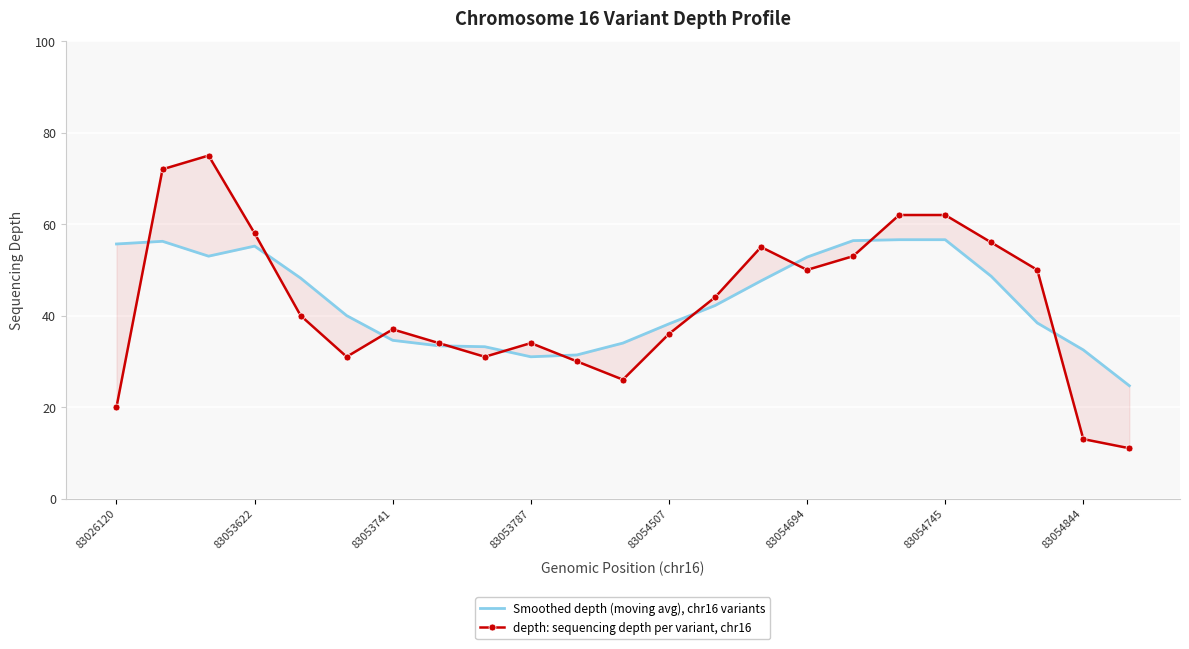

Is this an area chart (filled region under the line)?

No